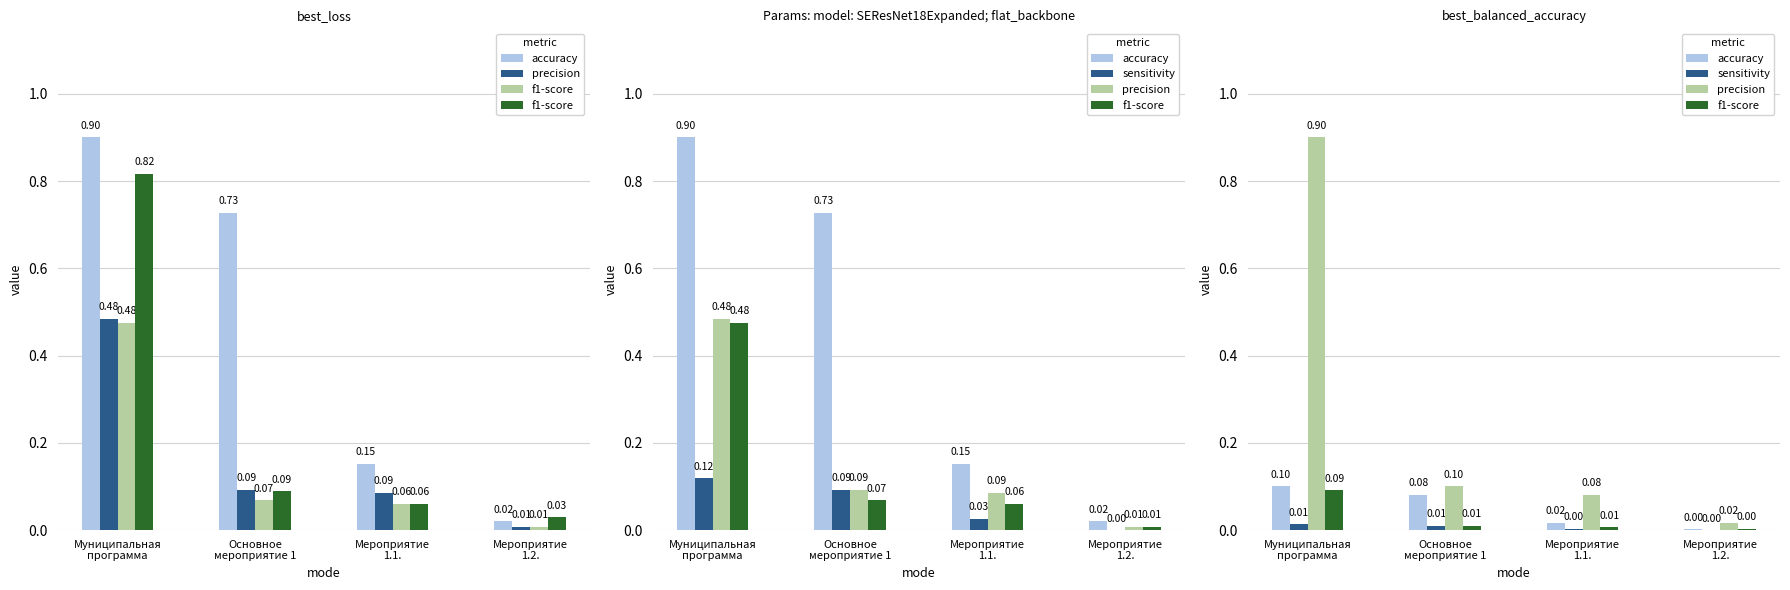

What is the difference between the highest and lowest values at Муниципальная
программа?

0.9